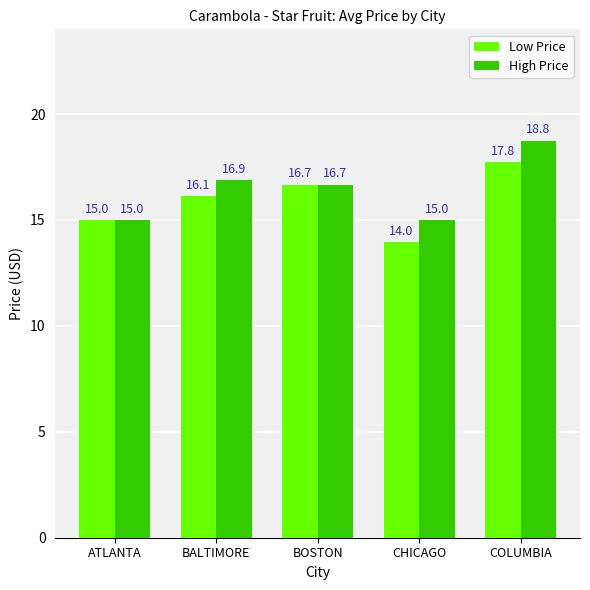

At which label is Low Price closest to 15?

ATLANTA